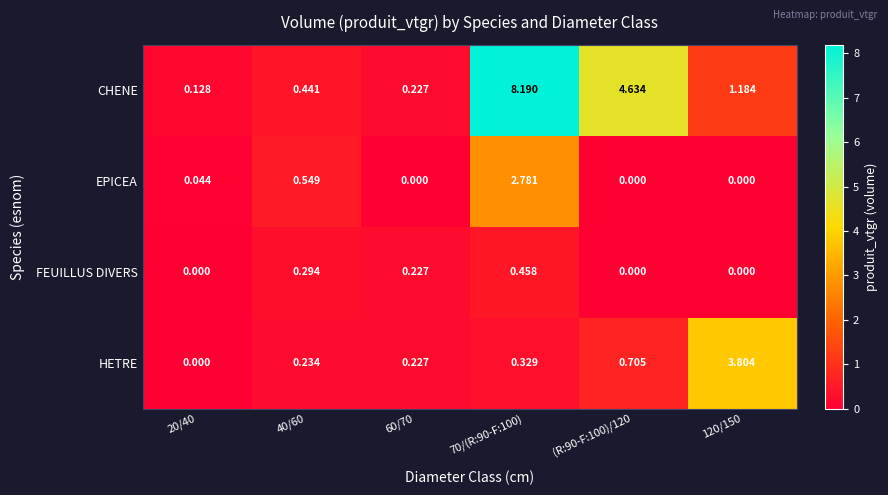

How many data points does each series have?

6